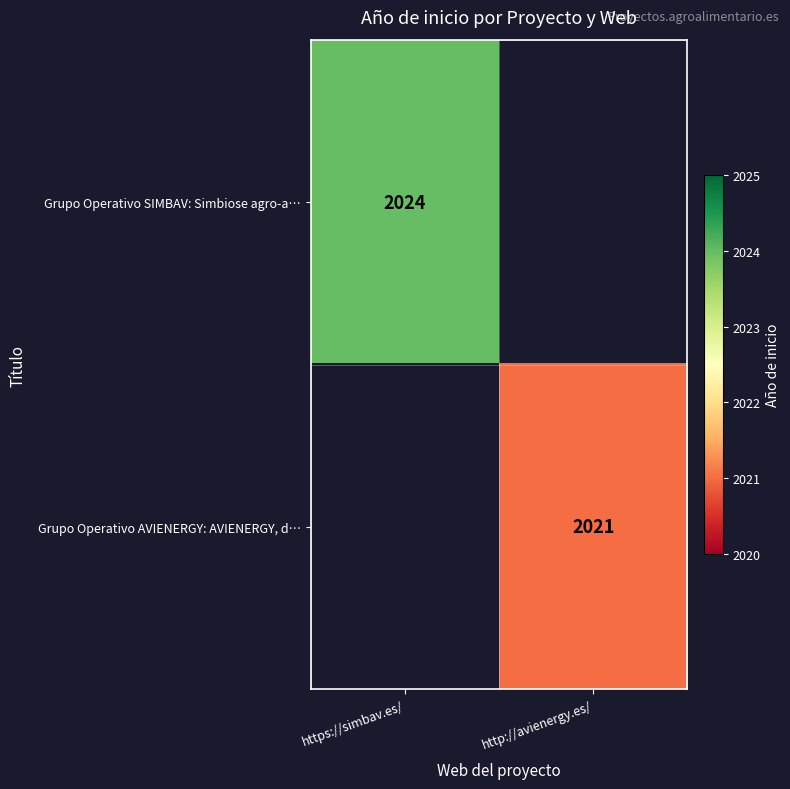

Which label corresponds to the smallest value in the chart?

http://avienergy.es/